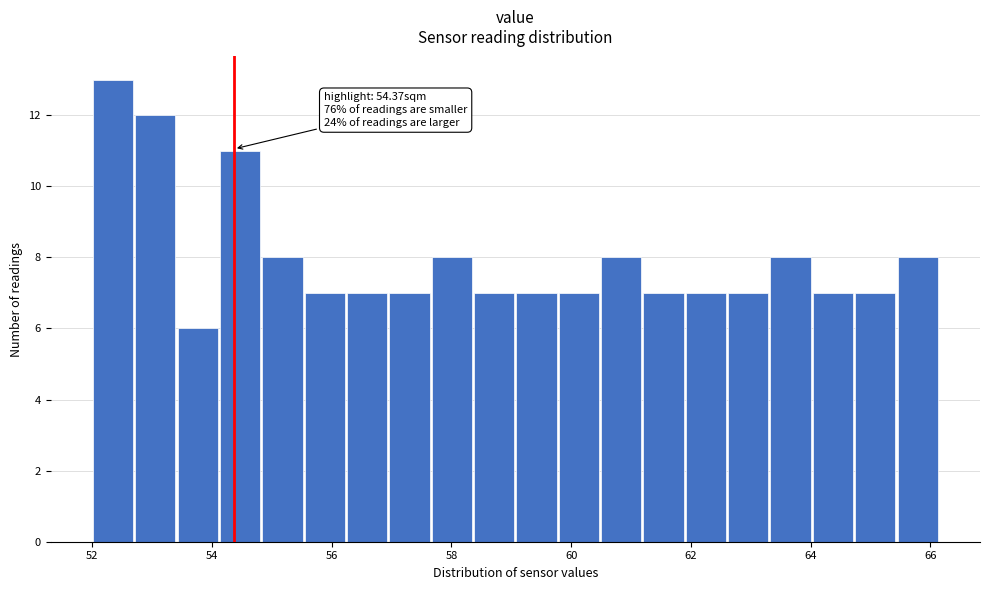

Read against the x-axis, roughly where is the centre of the tallest bar?

52.4